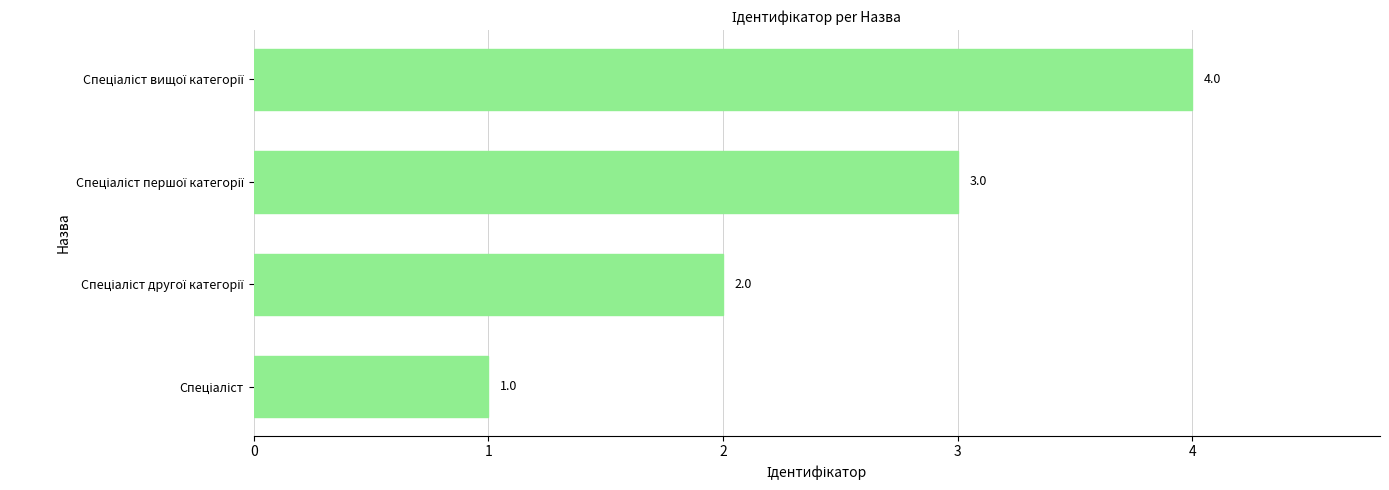

What is the maximum value shown in the chart?

4